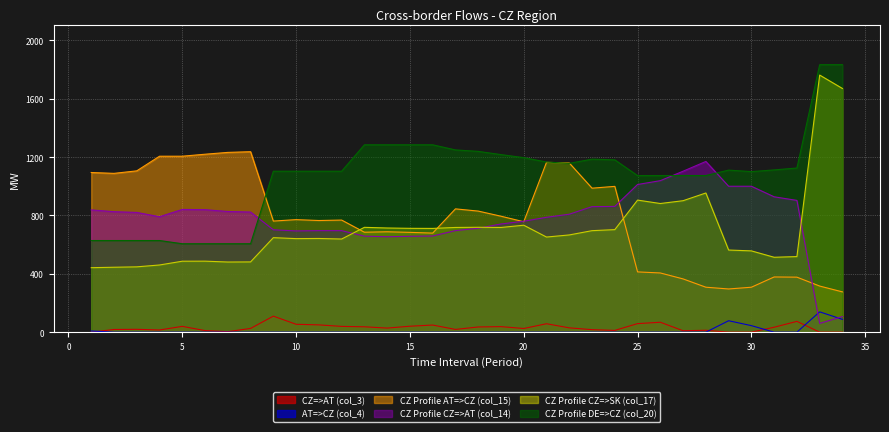

At which label does CZ Profile CZ=>SK (col_17) first exceed 666?

13